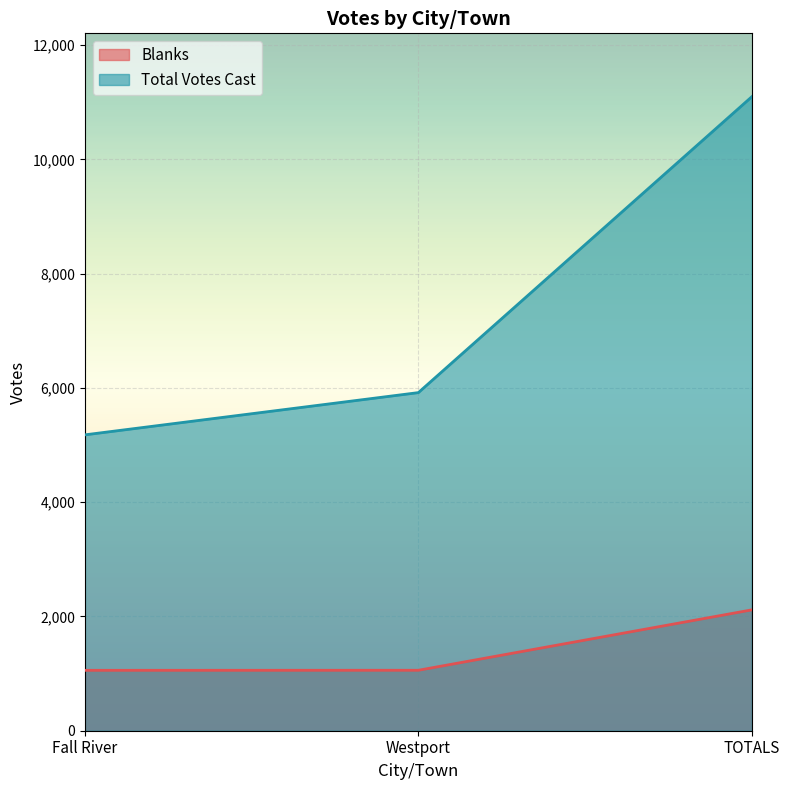

What is the difference between the maximum and second lowest values in the Total Votes Cast series?

5178